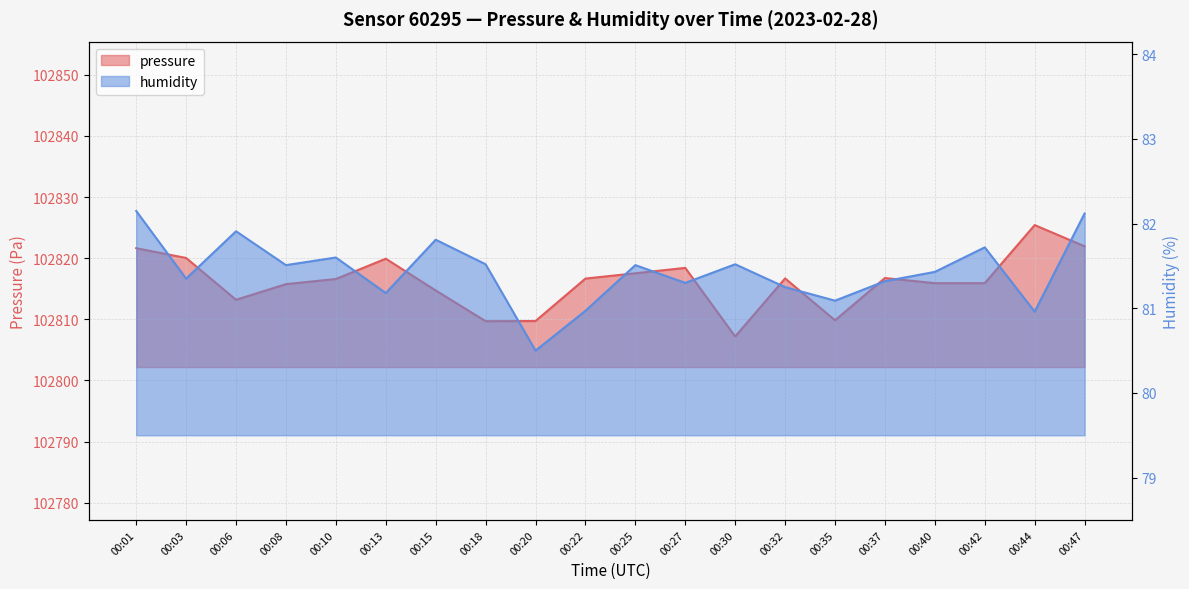

What is the average value of the humidity series?

81.4